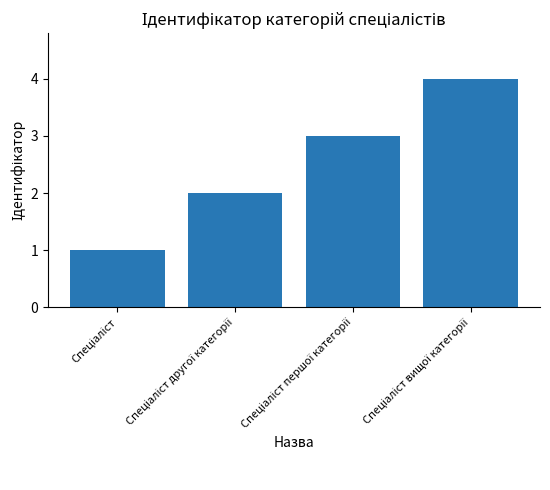

What is the difference between the maximum and minimum values?

3